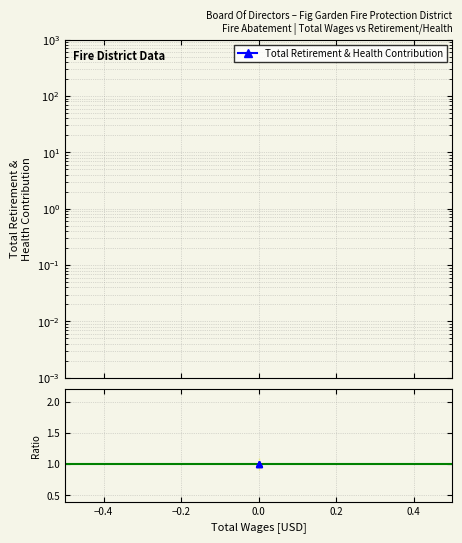

What is the sum of the Ratio values at −0.4 and −0.6?

2.0